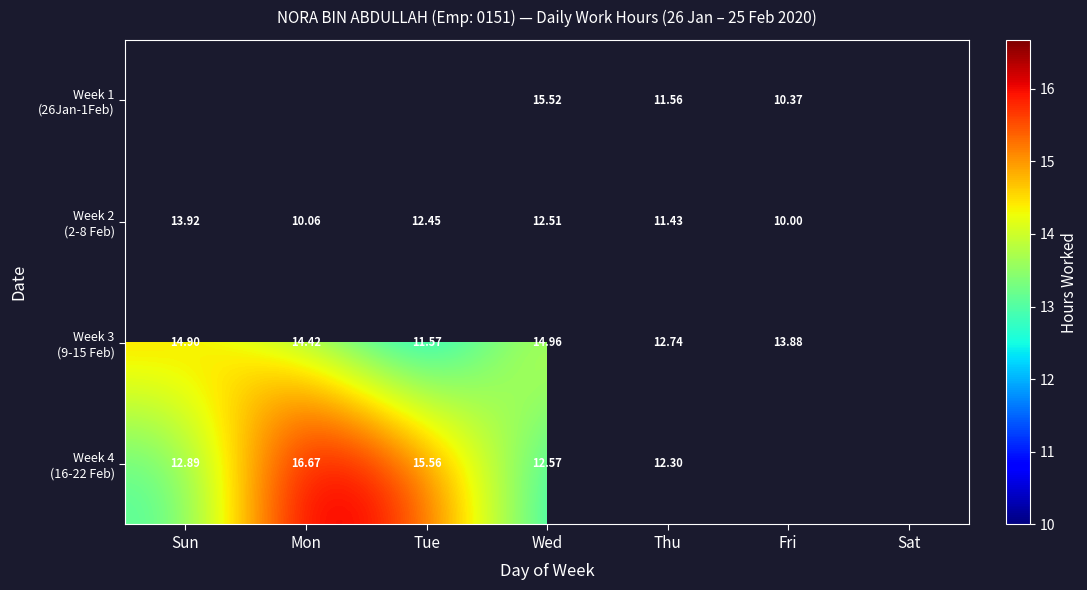

How many series are shown in this chart?

4